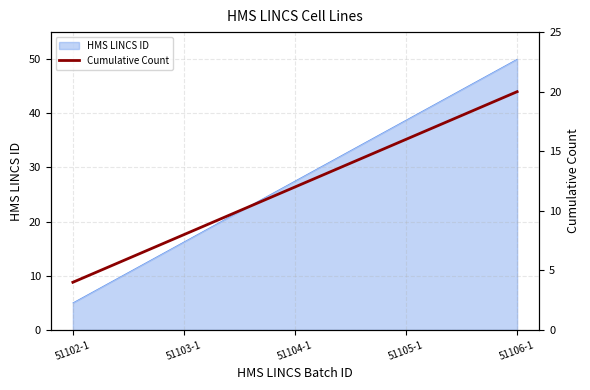

Rank the categories by HMS LINCS ID value from lowest to highest.

51102-1, 51103-1, 51104-1, 51105-1, 51106-1